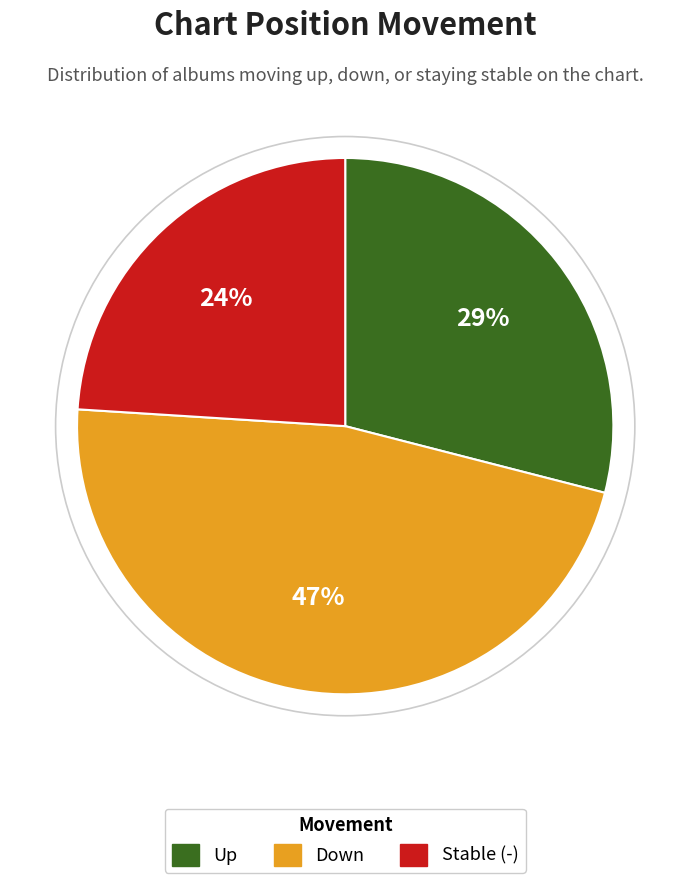

Does any single category account for the majority?

No